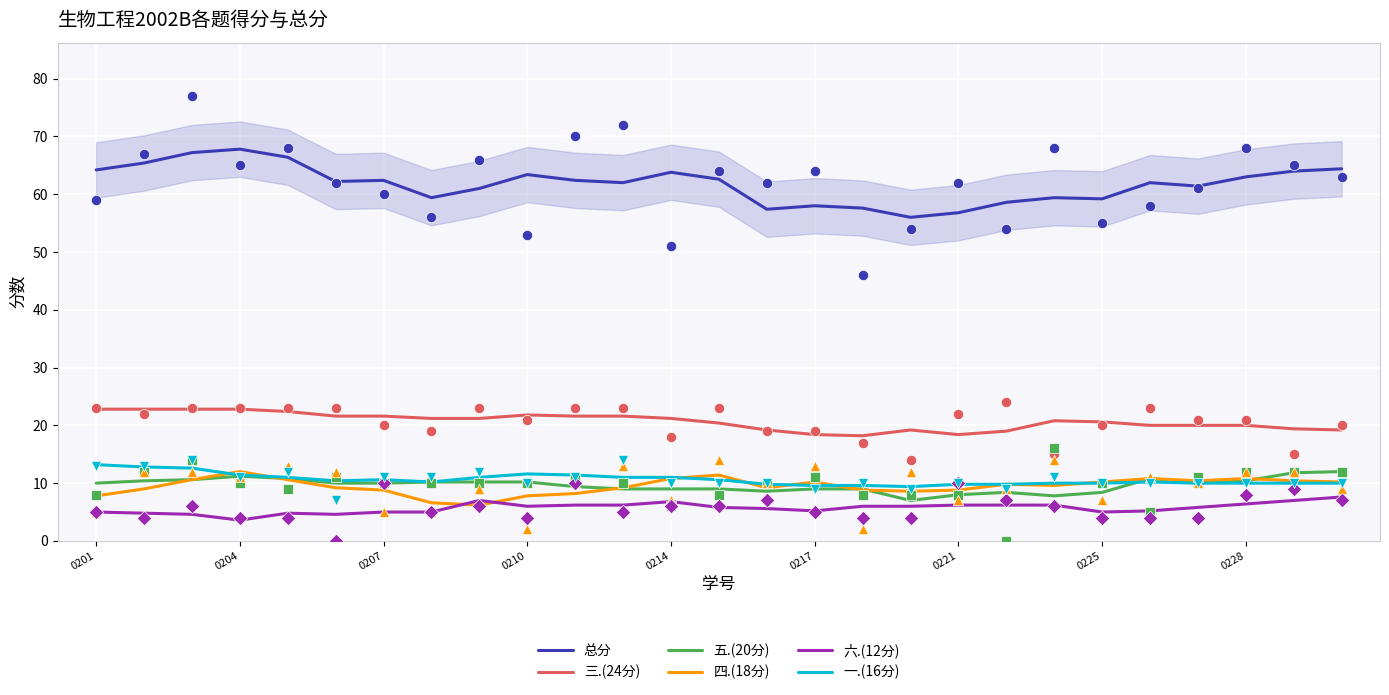

Which series reaches the minimum Y coordinate?

六.(12分)